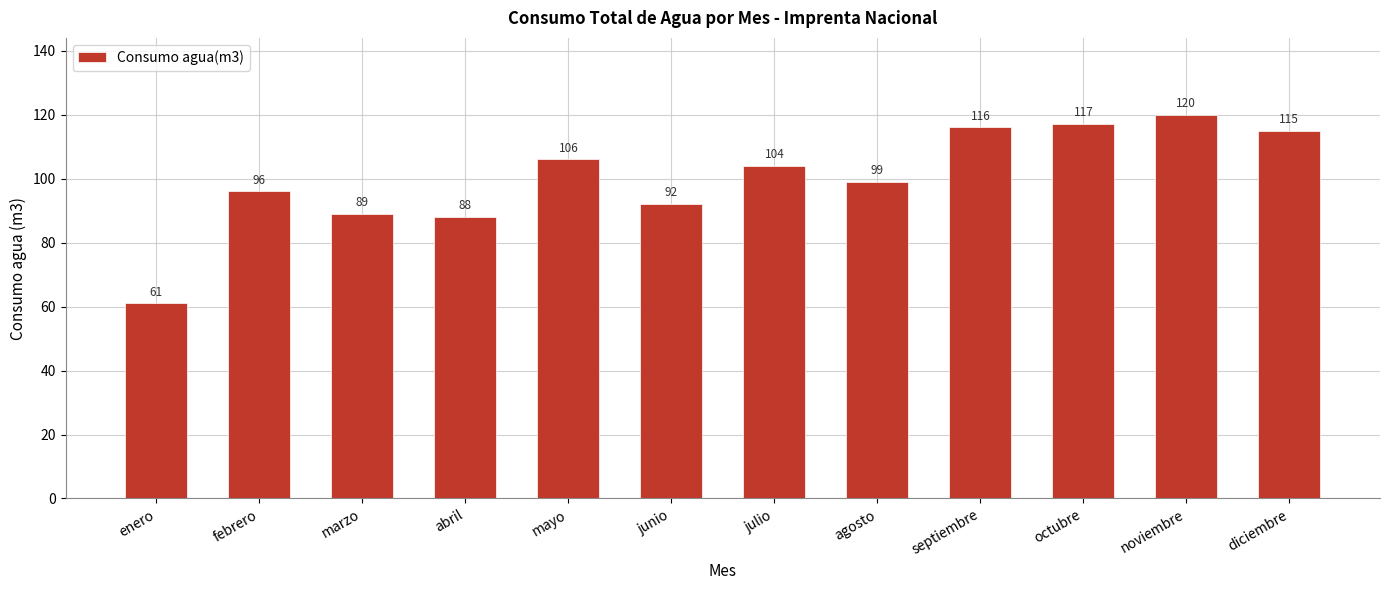

Reading right to left, extract all data points from this chart.

diciembre=115	noviembre=120	octubre=117	septiembre=116	agosto=99	julio=104	junio=92	mayo=106	abril=88	marzo=89	febrero=96	enero=61